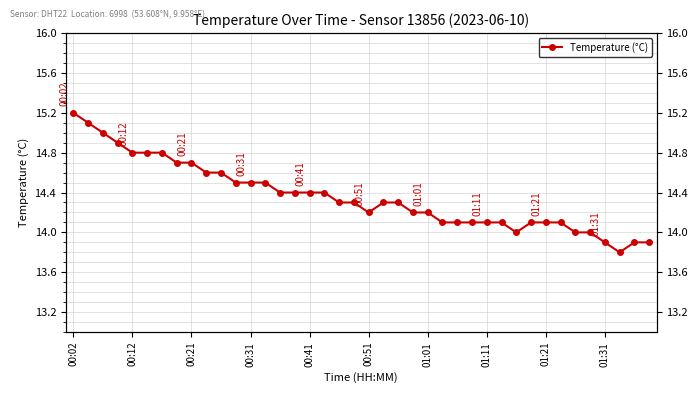

What is the greatest value displayed?

15.2